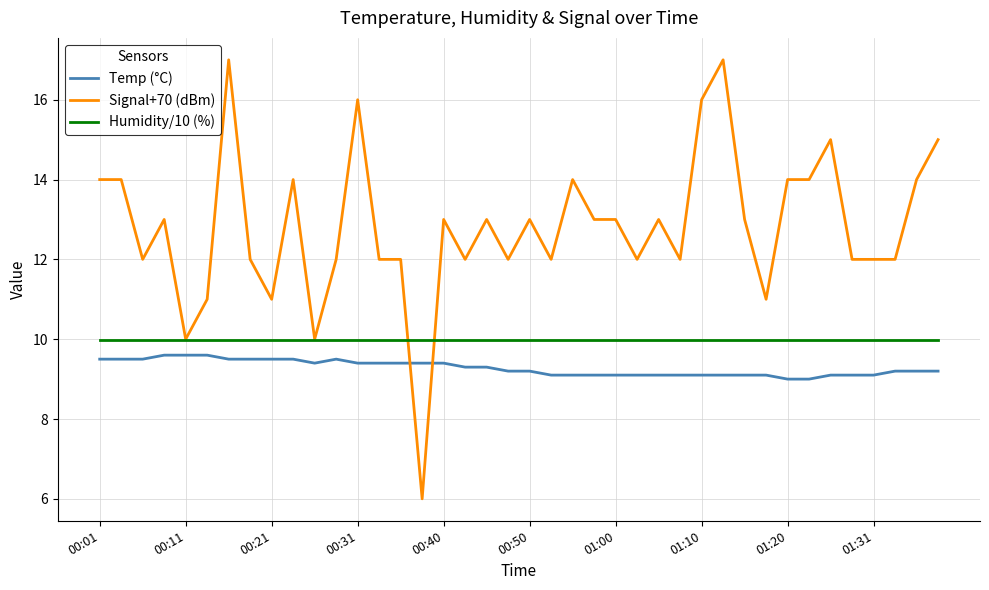

Rank the series by their average value, from highest to lowest.

Signal+70 (dBm), Humidity/10 (%), Temp (°C)